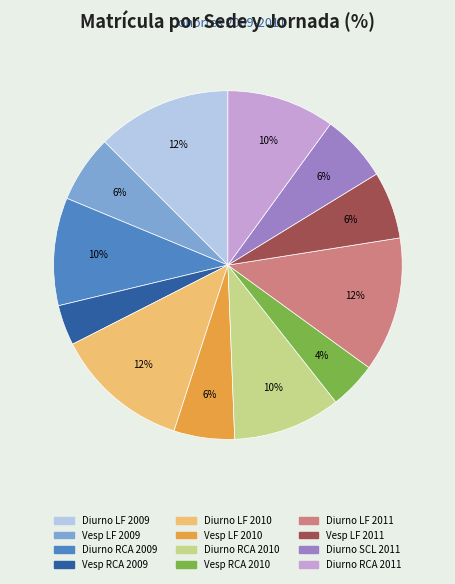

Is there any slice that represents more than half of the pie?

No